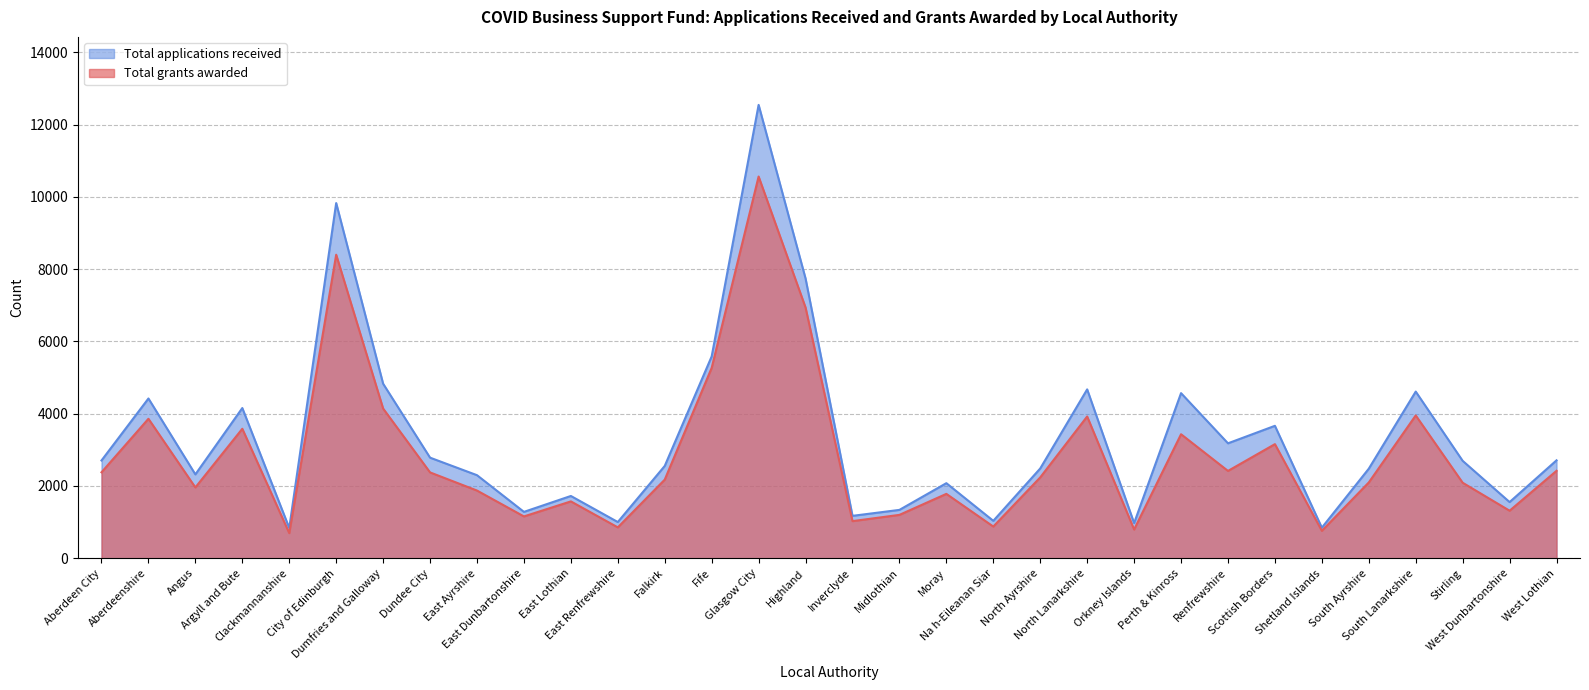

Rank the categories by Total applications received value from highest to lowest.

Glasgow City, City of Edinburgh, Highland, Fife, Dumfries and Galloway, North Lanarkshire, South Lanarkshire, Perth & Kinross, Aberdeenshire, Argyll and Bute, Scottish Borders, Renfrewshire, Dundee City, West Lothian, Aberdeen City, Stirling, Falkirk, North Ayrshire, South Ayrshire, Angus, East Ayrshire, Moray, East Lothian, West Dunbartonshire, Midlothian, East Dunbartonshire, Inverclyde, Na h-Eileanan Siar, East Renfrewshire, Orkney Islands, Shetland Islands, Clackmannanshire